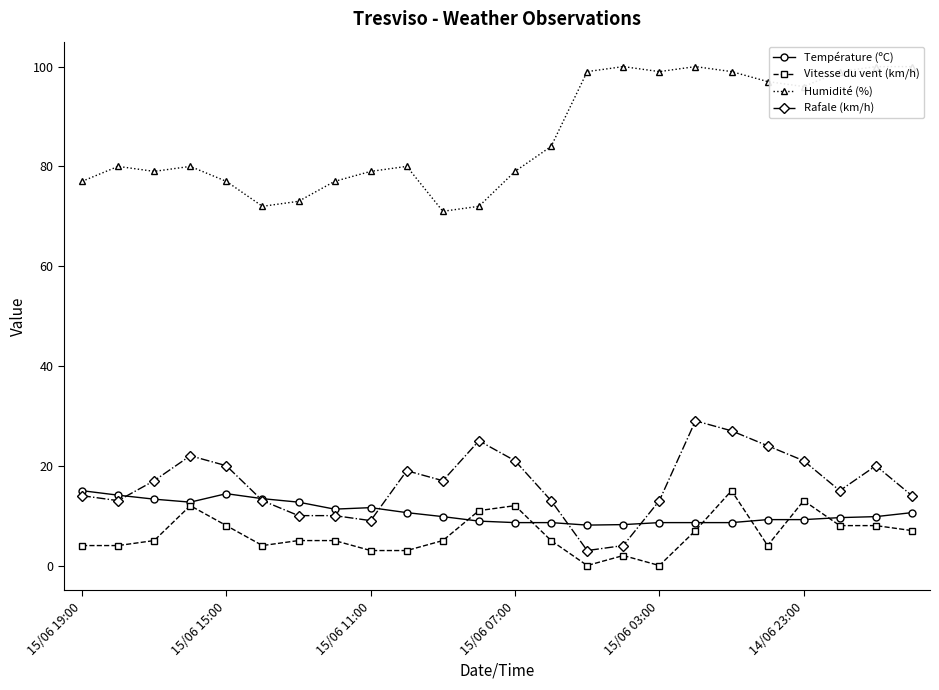

What position from the right is 11?

13